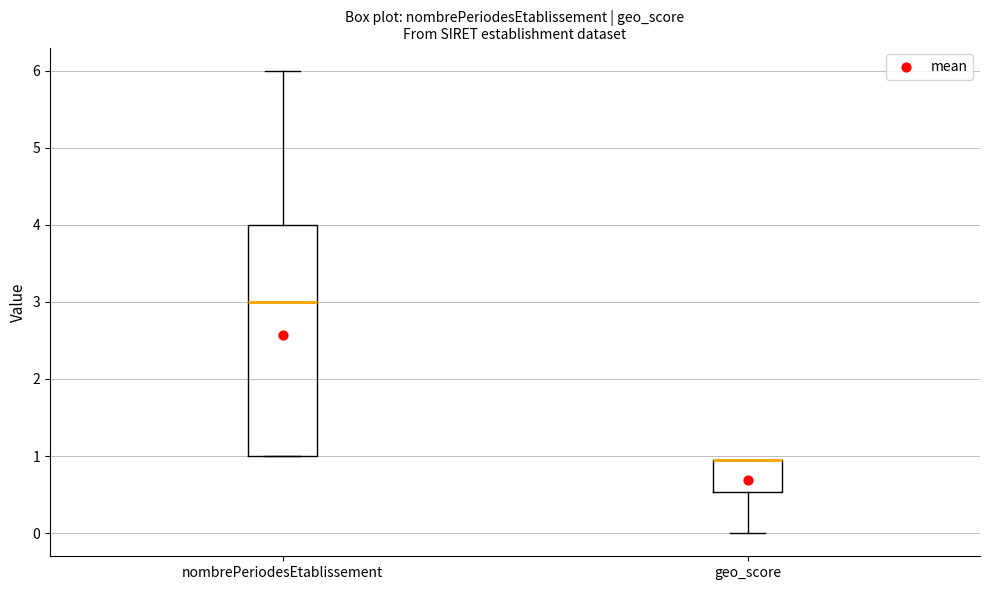

Reading left to right, read every box against the y-axis: the position of its median line, the range the box covers, and the ends of its whiskers. The values are not printed on the chart, so give them approximately, as read against the axis.

nombrePeriodesEtablissement: median 3.0, box 1.0 to 4.0, whiskers 1.0 to 6.0
geo_score: median 0.9 (drawn on the box's upper edge), box 0.5 to 1.0, whiskers 0.0 to 1.0